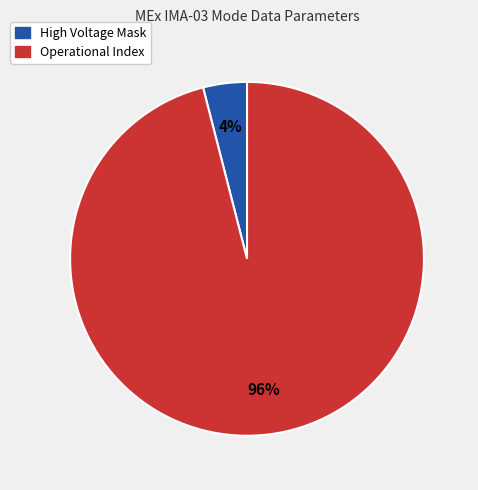

Is there a majority slice in this chart?

Yes